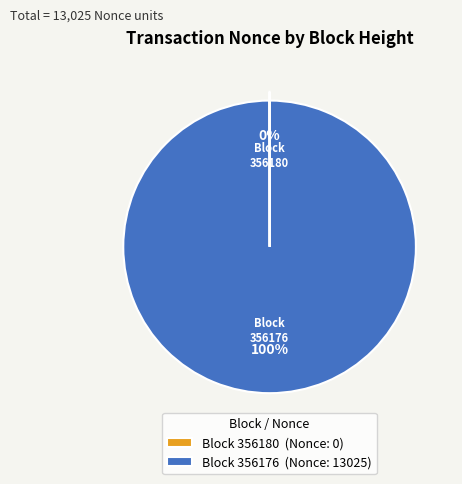

To the nearest percent, what is the average slice percentage?

50%